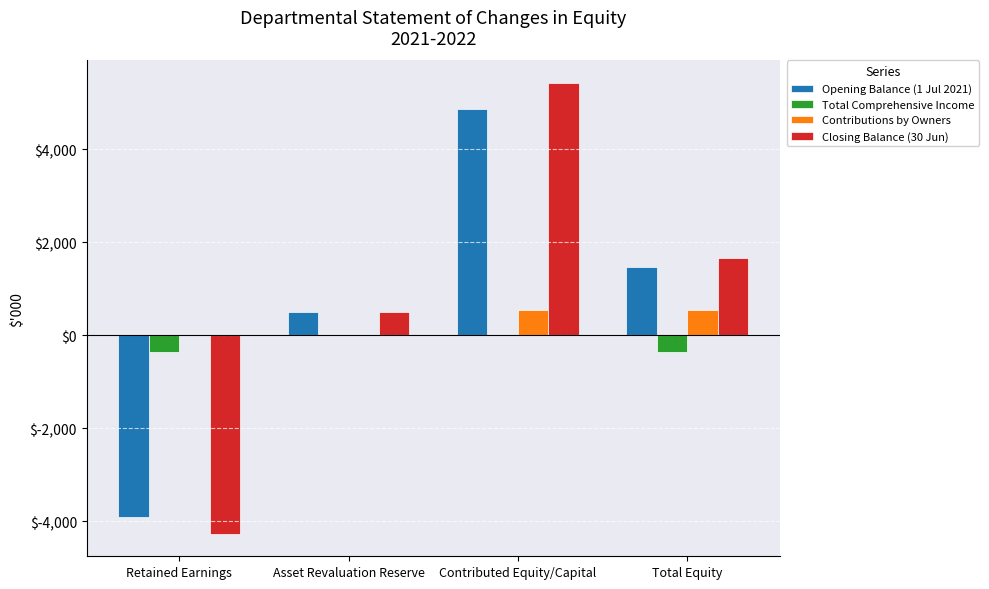

What is the sum of all Contributions by Owners values?

1100